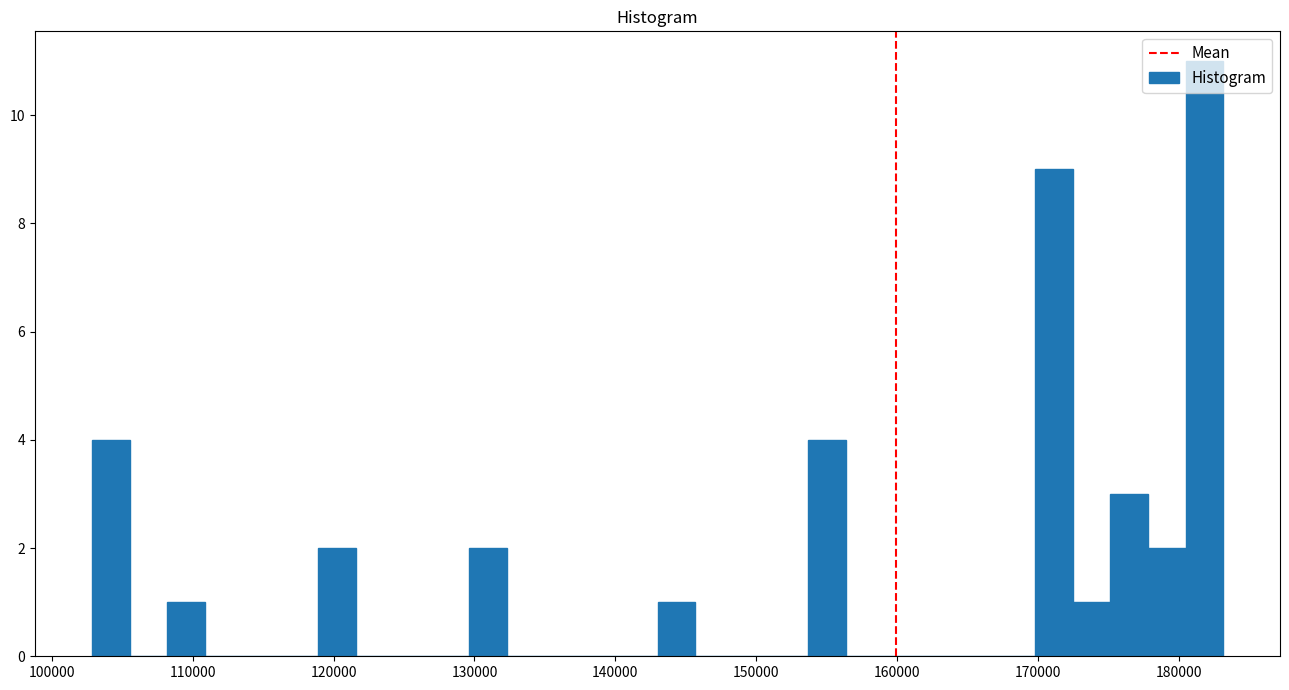

Read against the x-axis, roughly where is the centre of the tallest bar?

182000